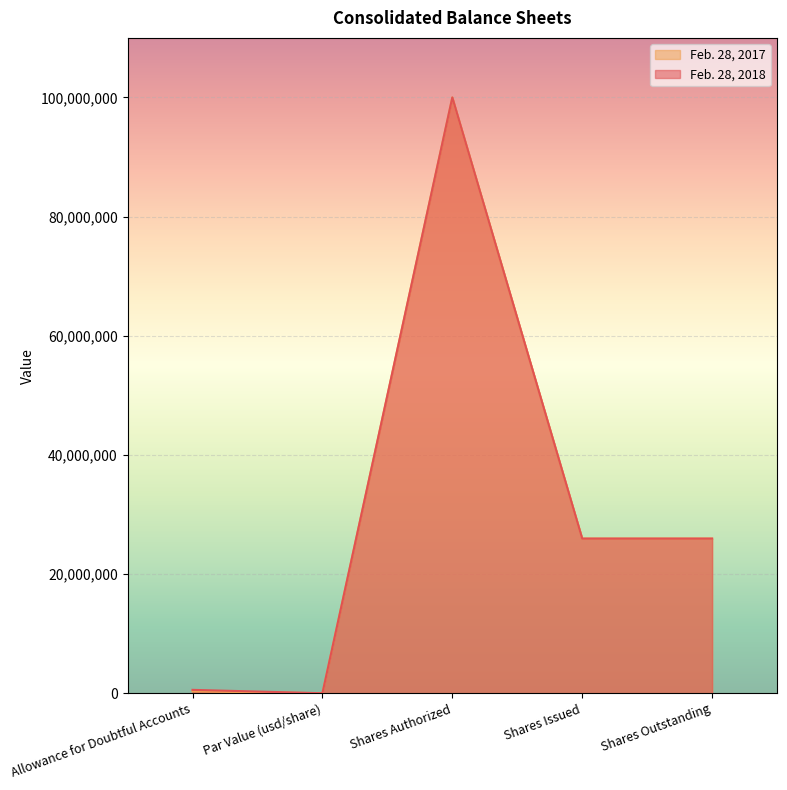

Reading left to right, extract all data points from this chart.

Feb. 28, 2018: Allowance for Doubtful Accounts=568953	Par Value (usd/share)=1	Shares Authorized=100000000	Shares Issued=25959466	Shares Outstanding=25959466
Feb. 28, 2017: Allowance for Doubtful Accounts=347000	Par Value (usd/share)=1	Shares Authorized=100000000	Shares Issued=25963679	Shares Outstanding=25963679